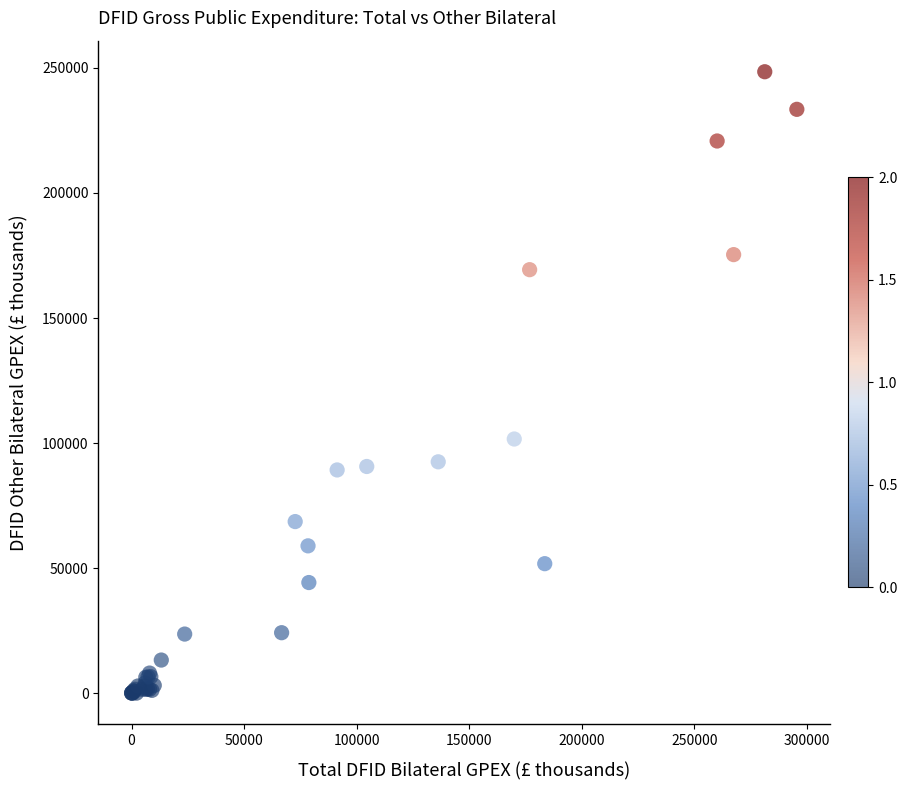

What Y value in the scatter plot is closest to 124243?

101615.7